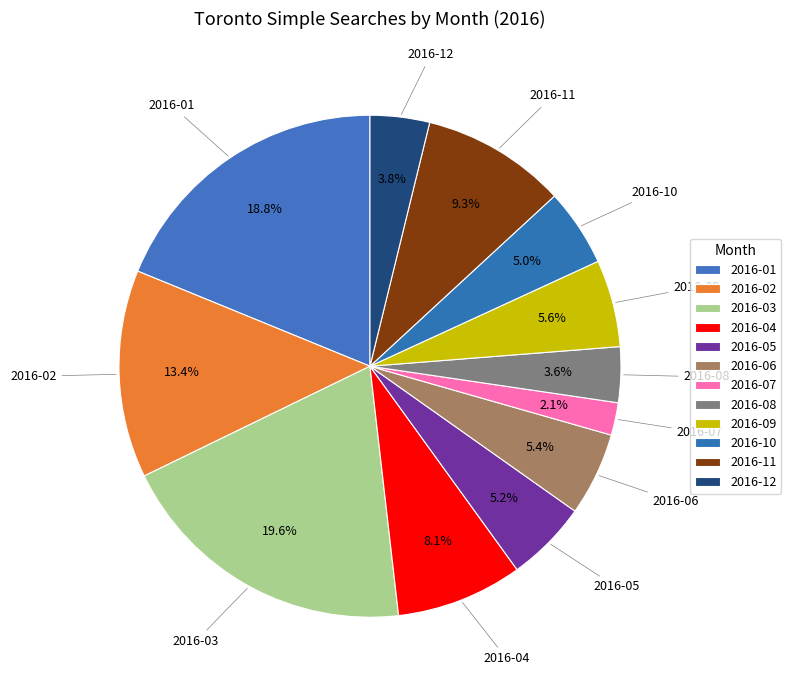

What percentage is the 2016-07 slice, to the nearest percent?

2%